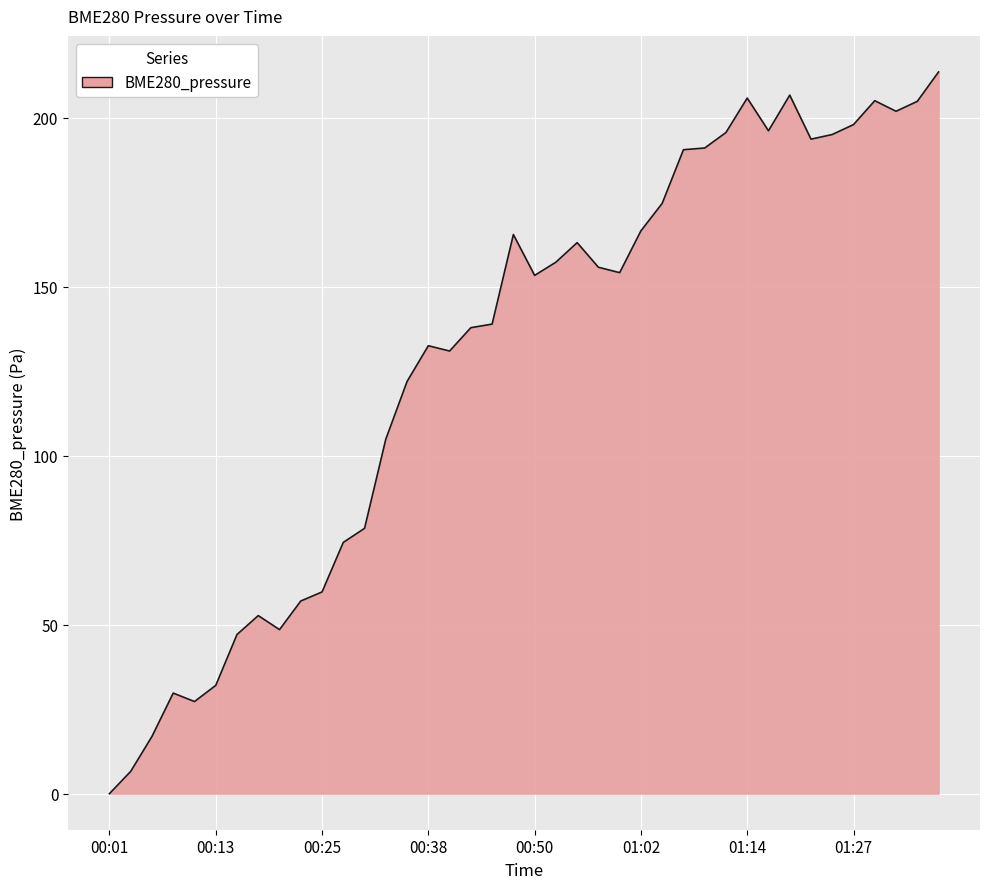

What is the difference between the maximum and minimum values?

213.5